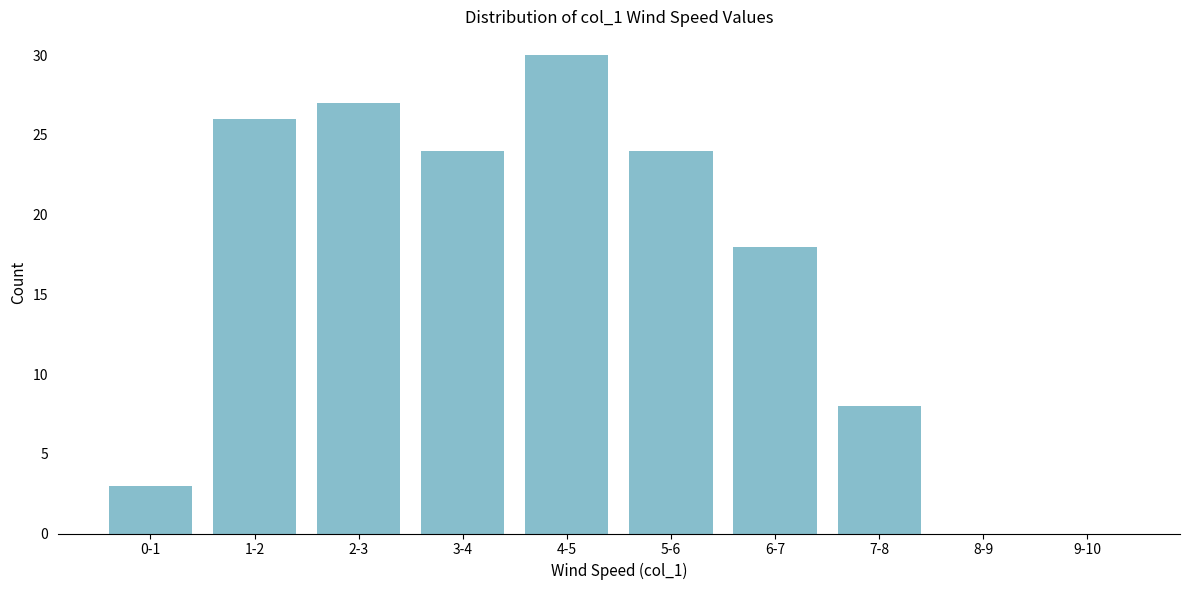

Reading left to right, extract all data points from this chart.

0-1=3	1-2=26	2-3=27	3-4=24	4-5=30	5-6=24	6-7=18	7-8=8	8-9=0	9-10=0